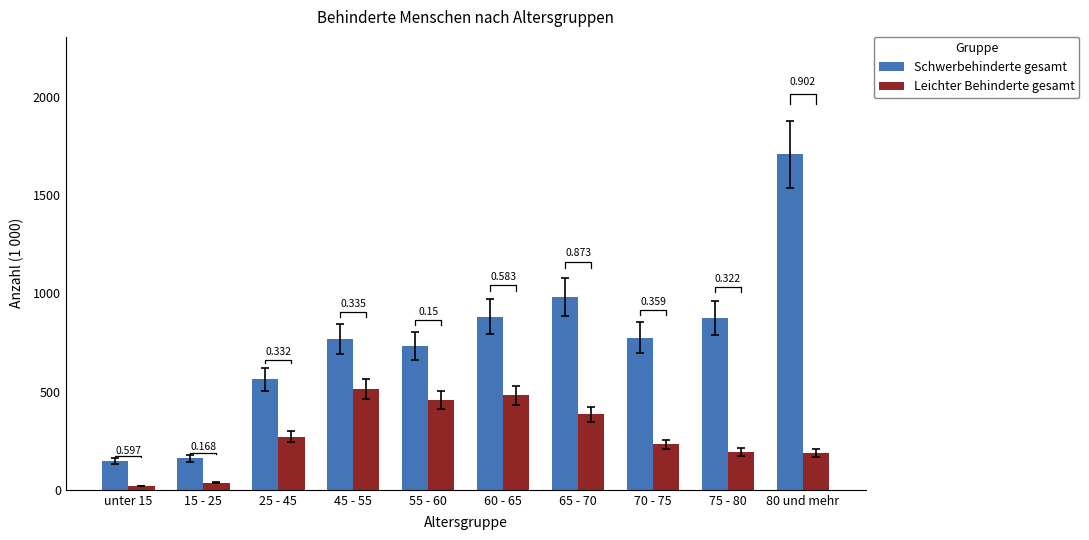

What is the sum of all Leichter Behinderte gesamt values?

2775